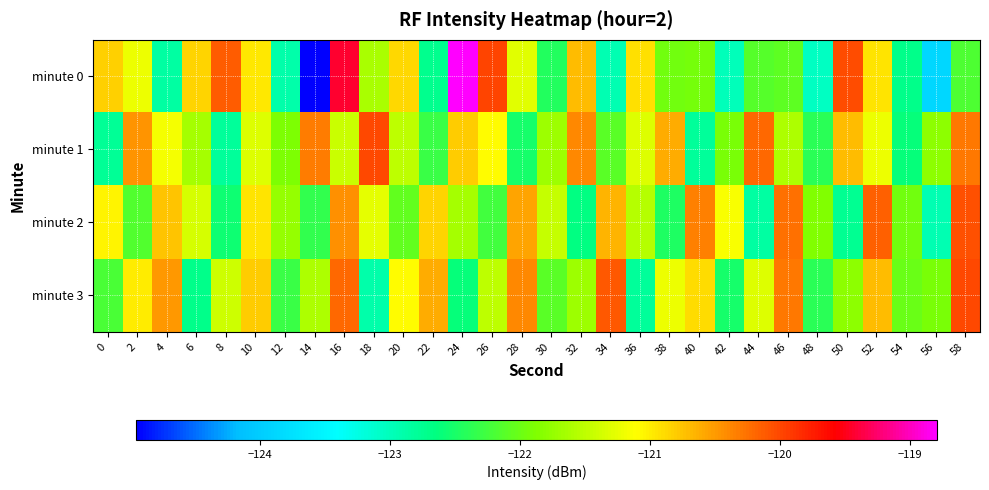

Rank the series by their maximum value, from highest to lowest.

minute 0, minute 3, minute 1, minute 2